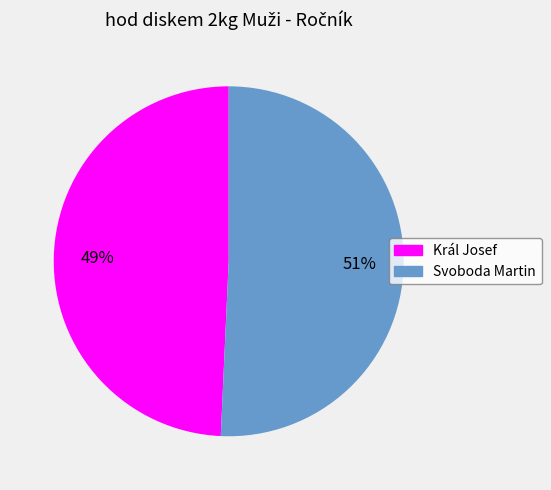

What is the largest slice in the pie chart?

Svoboda Martin